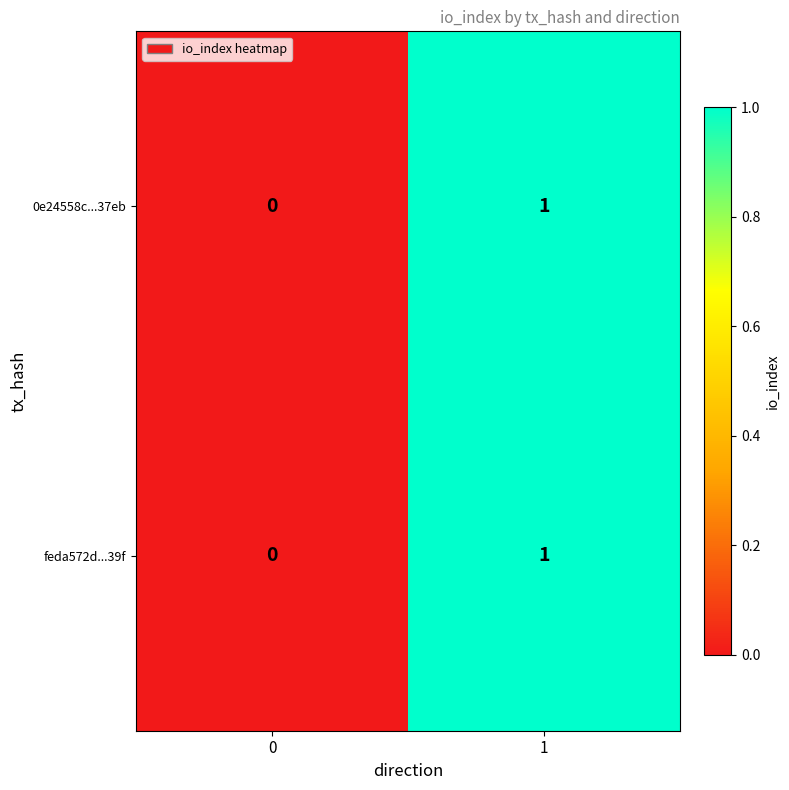

Is it true that feda572d...39f equals 1 at 1?

True